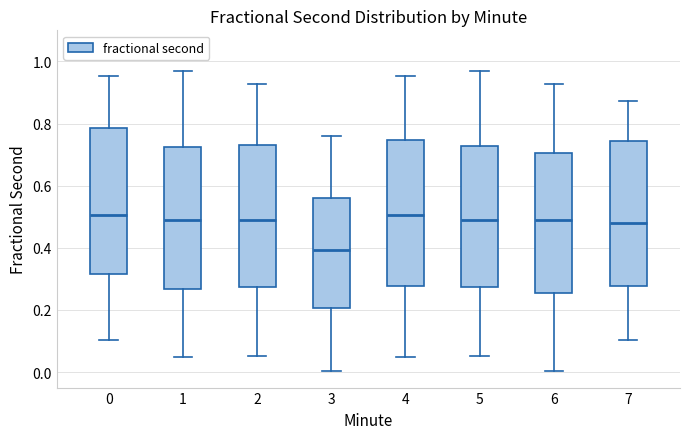

Which box has the lowest median line?

3